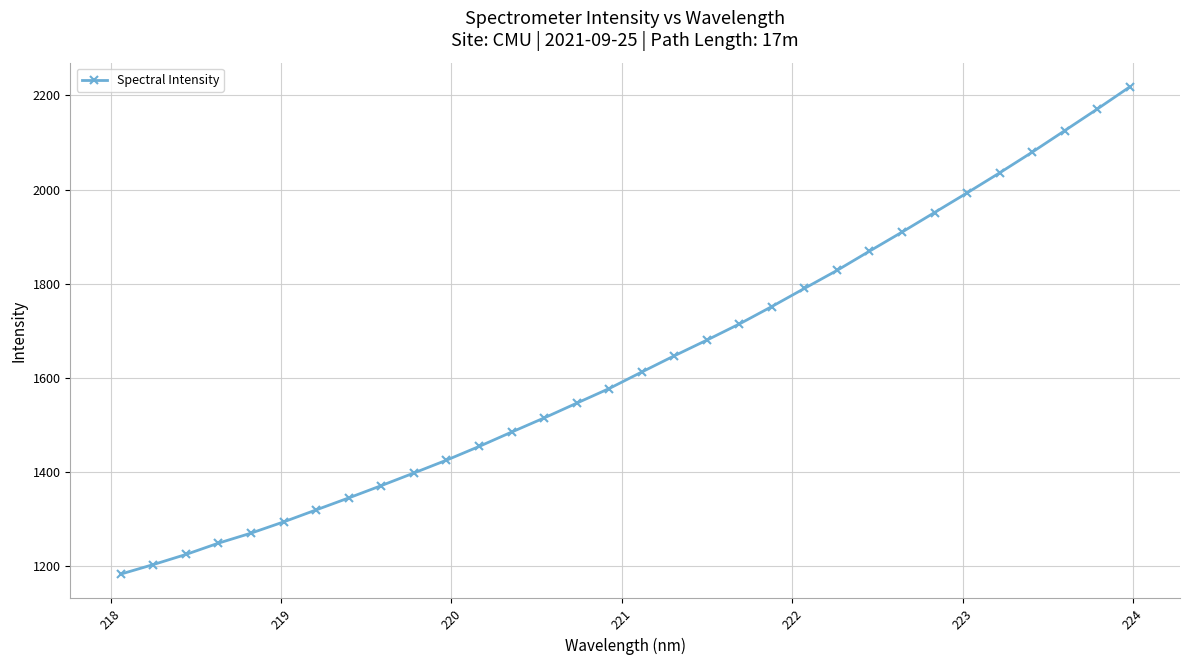

What is the value of the 3rd point from the left?

1225.3